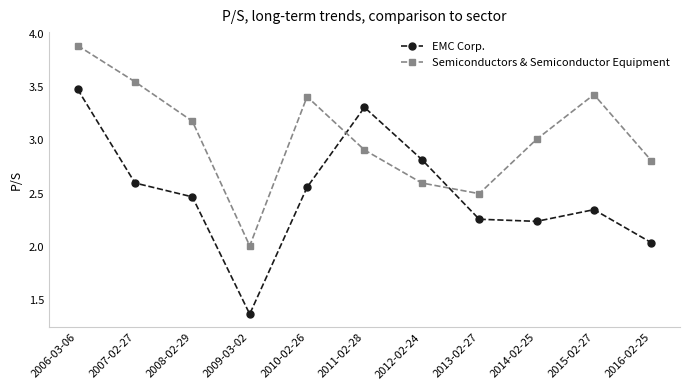

What is the difference between the maximum and minimum values in the Semiconductors & Semiconductor Equipment series?

1.9